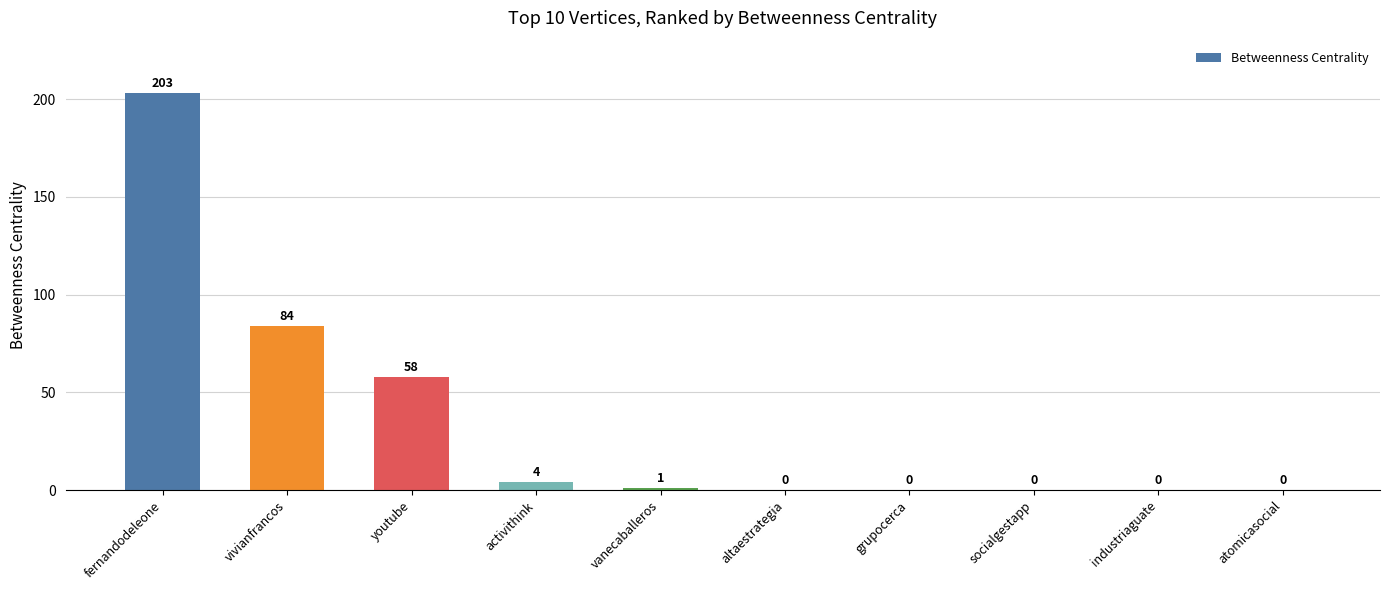

Between industriaguate and activithink, which is larger?

activithink